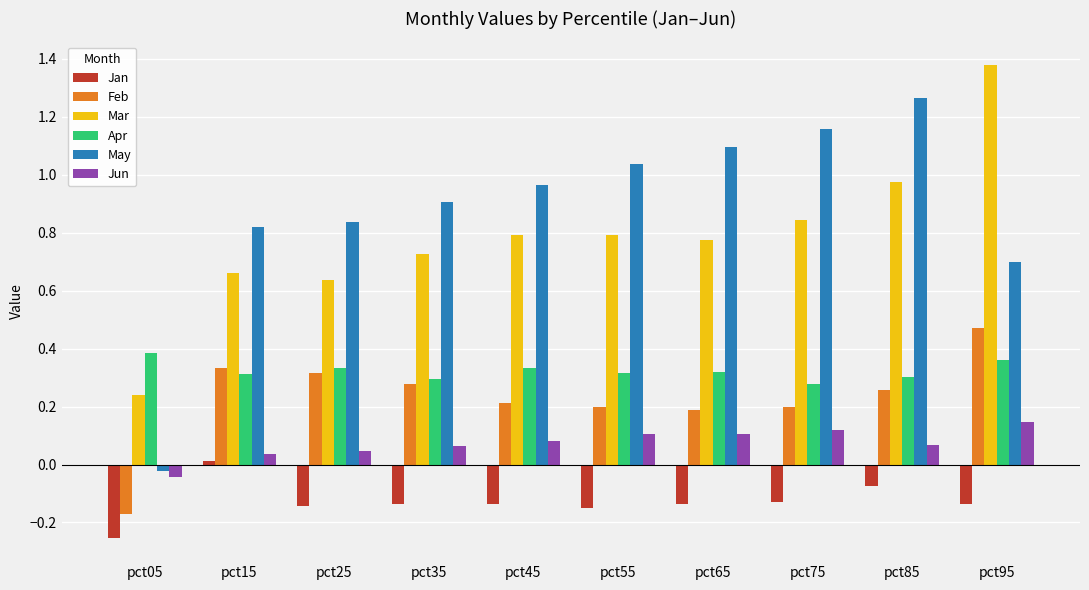

What is the difference between the maximum and minimum values in the Mar series?

1.1